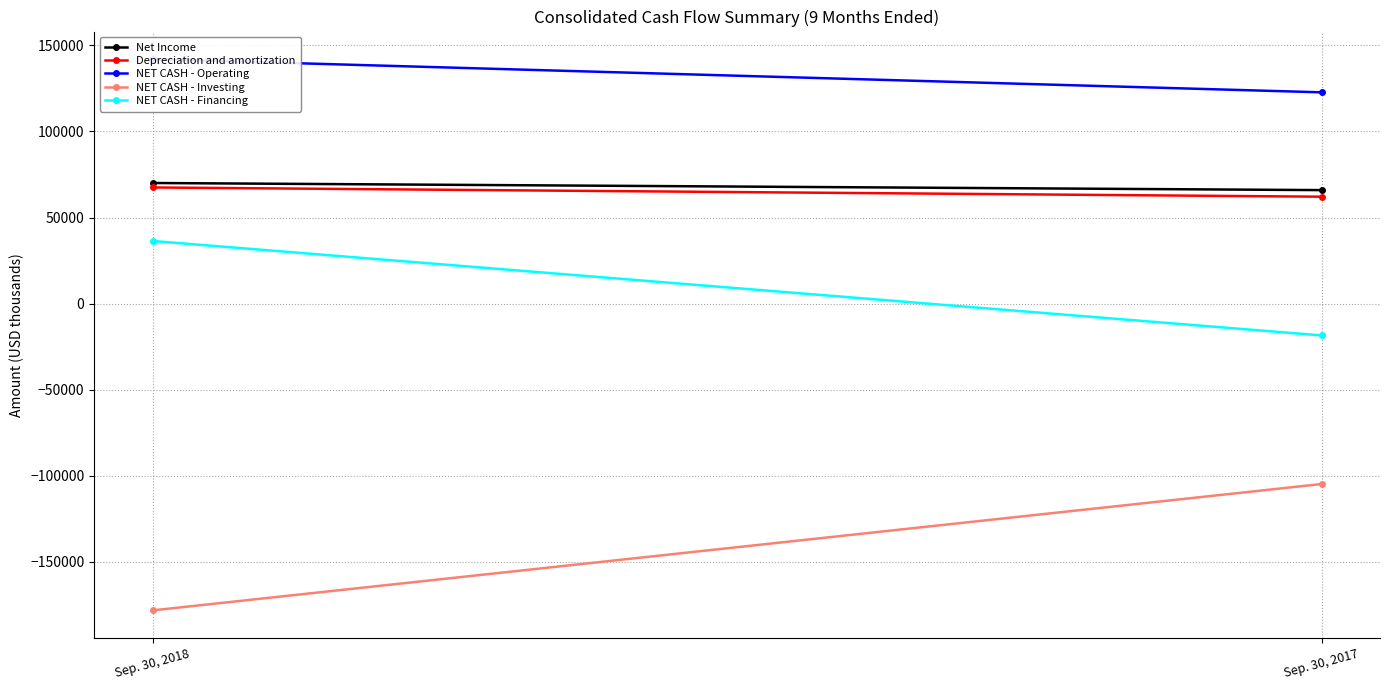

What is the difference between the maximum and minimum values in the NET CASH - Investing series?

73385